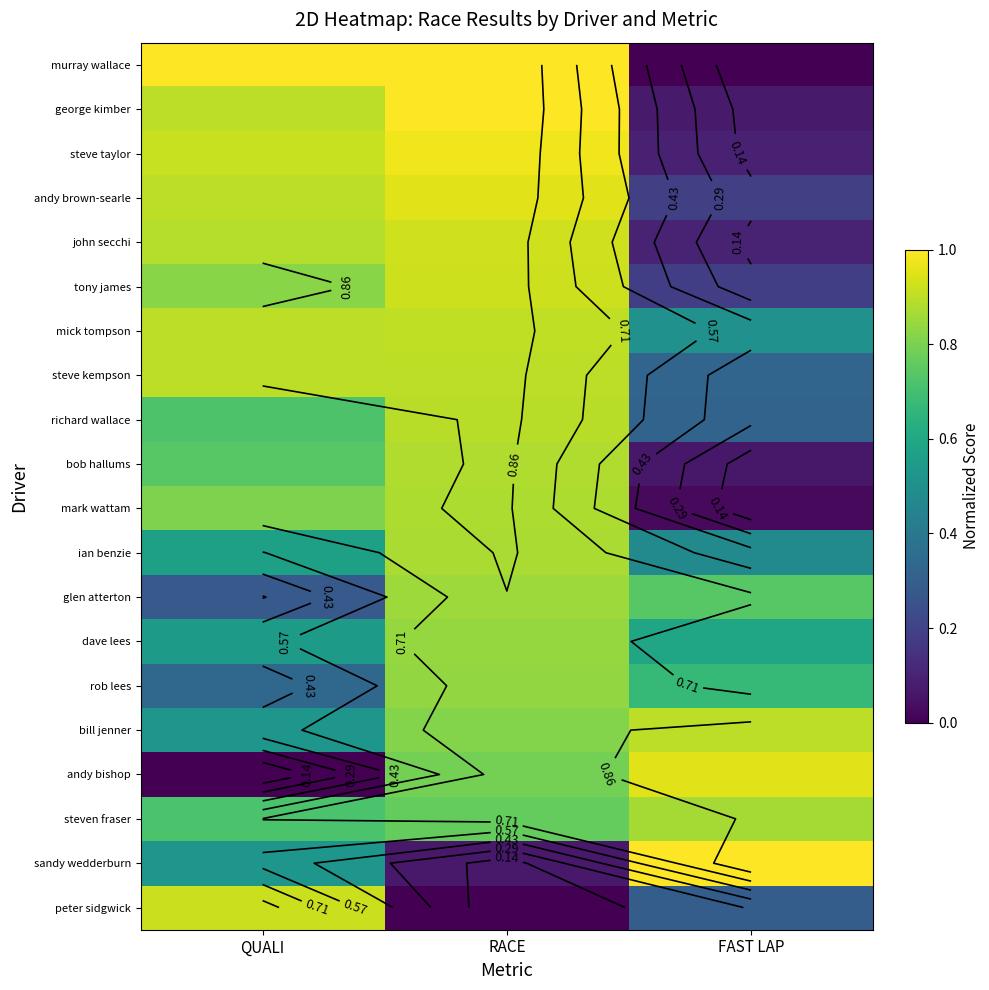

Which category has the lowest value in the peter sidgwick series?

RACE